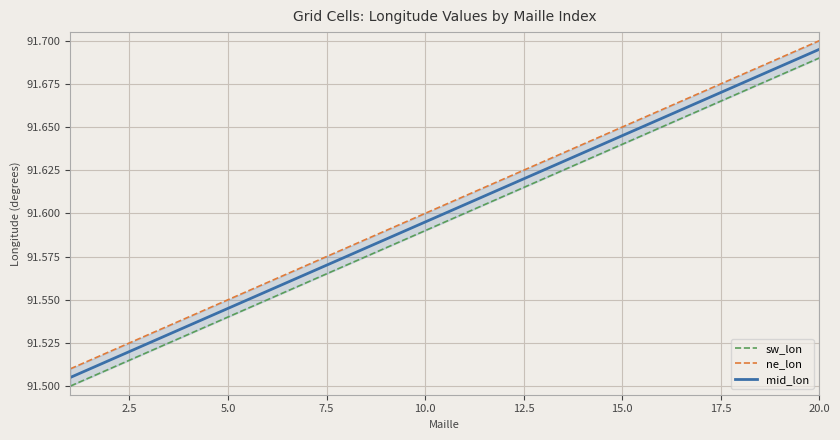

True or false: ne_lon and mid_lon cross at least once.

False